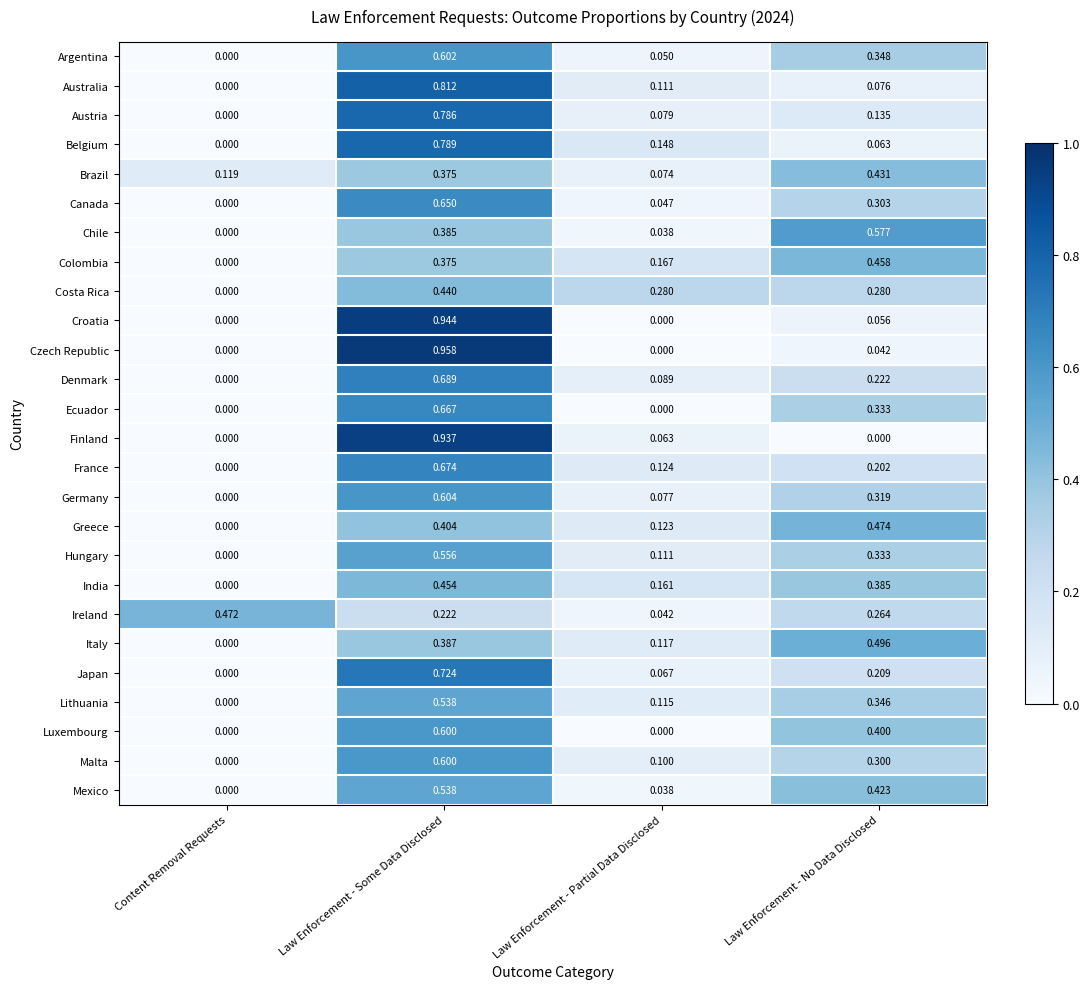

Which category has the highest value across all series?

Law Enforcement - Some Data Disclosed